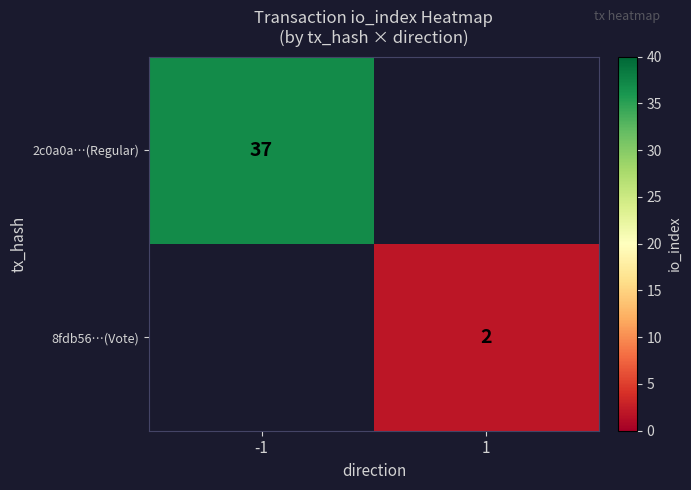

True or false: 2c0a0a…(Regular) has a value of 8 at -1.

False